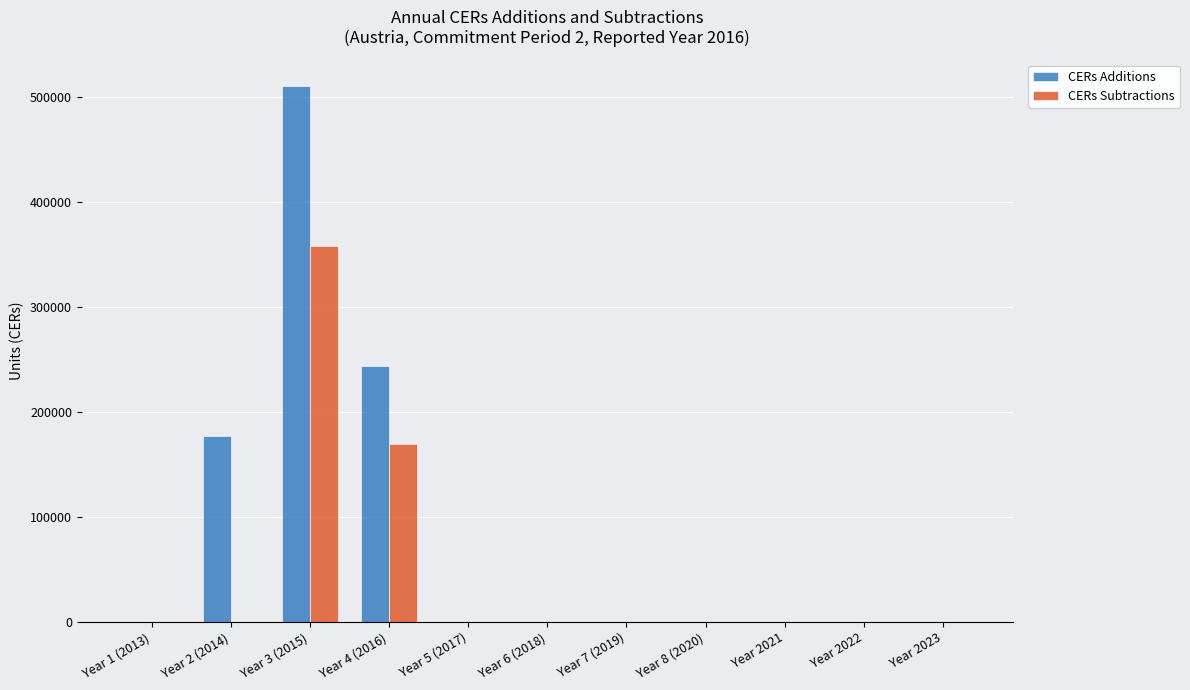

What is the sum of the CERs Additions values at Year 3 (2015) and Year 6 (2018)?

510155